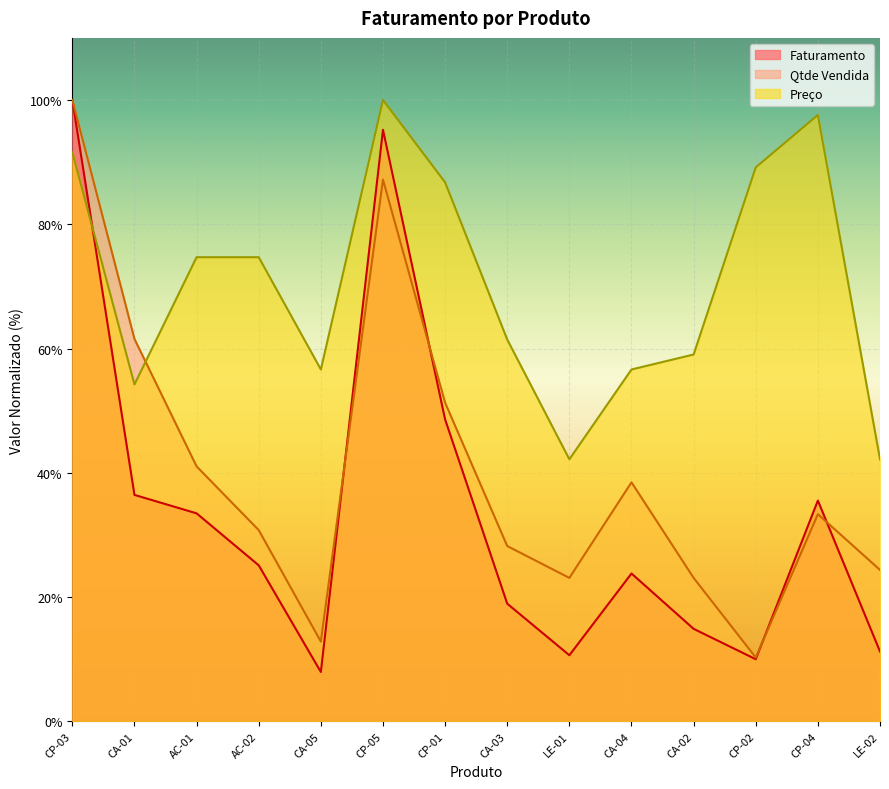

Rank the categories by Qtde Vendida value from highest to lowest.

CP-03, CP-05, CA-01, CP-01, AC-01, CA-04, CP-04, AC-02, CA-03, LE-02, LE-01, CA-02, CA-05, CP-02